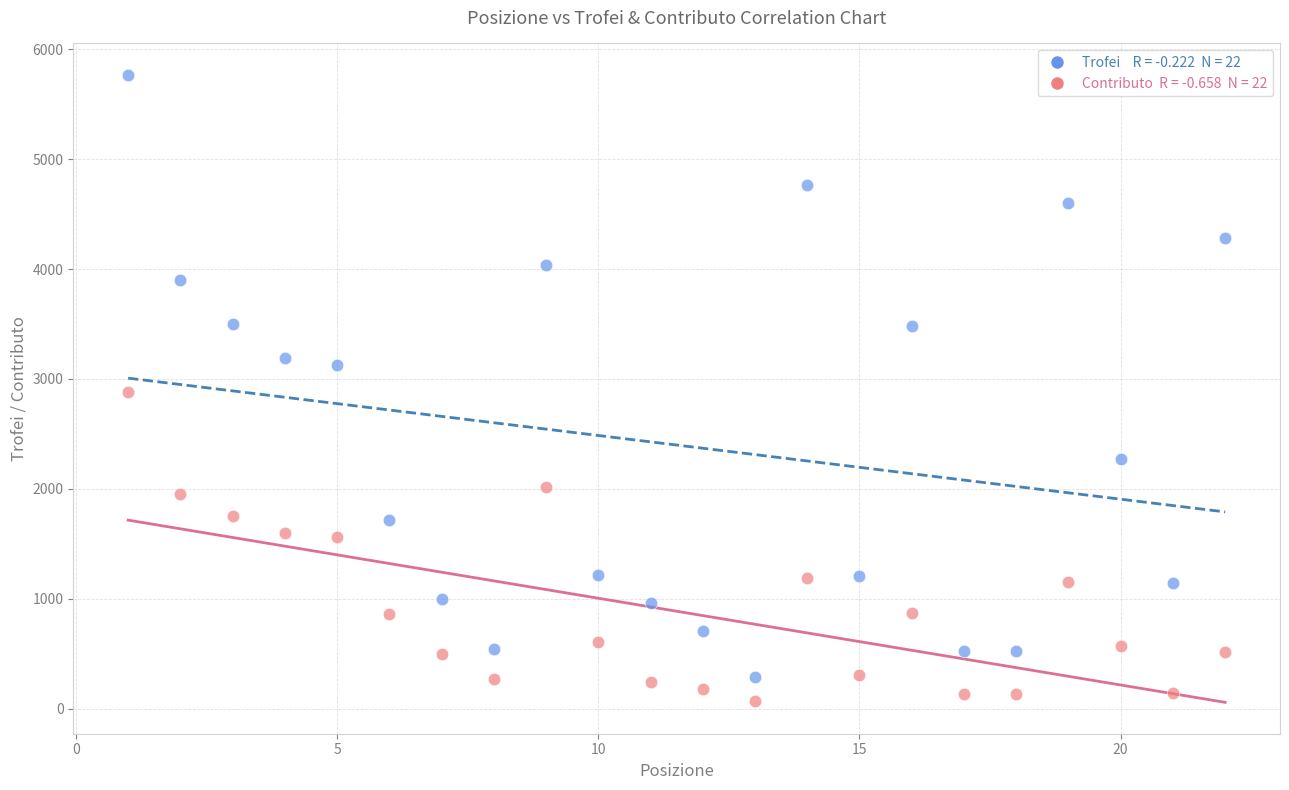

Across all data points, what is the range of X values (max minus min)?

21